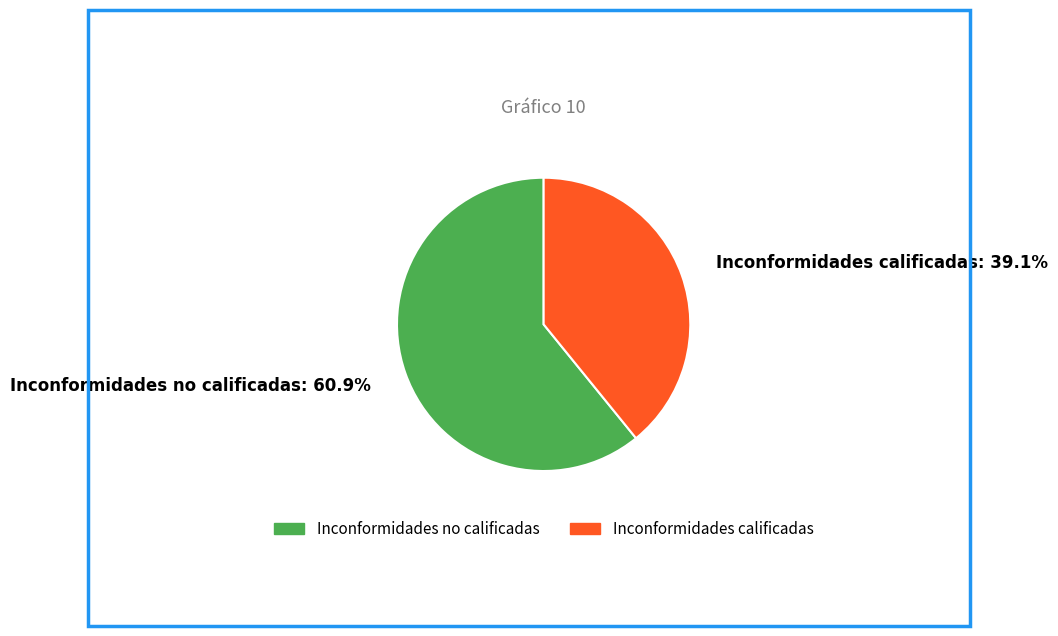

The Inconformidades no calificadas slice represents 61% of the pie. True or false?

True